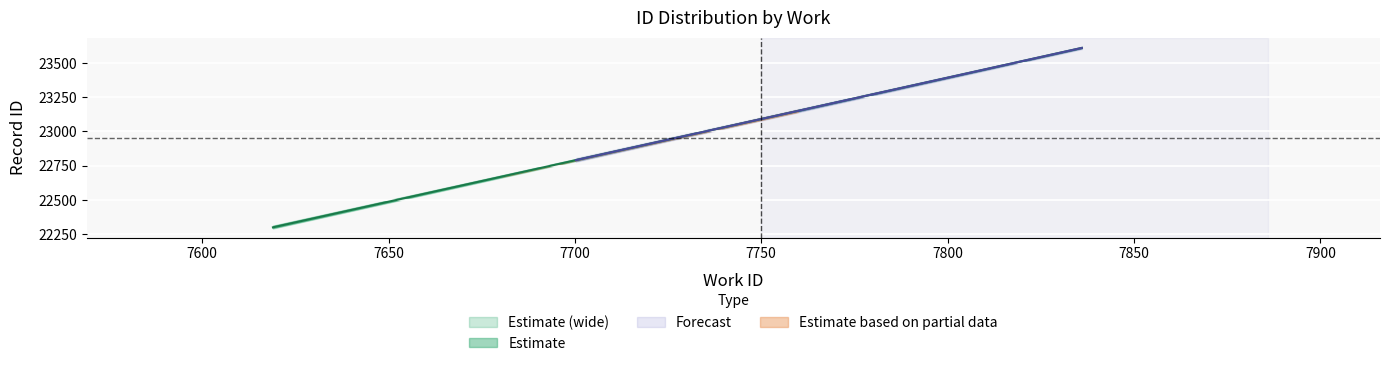

Which category has the highest value in the work_id_values series?

7836